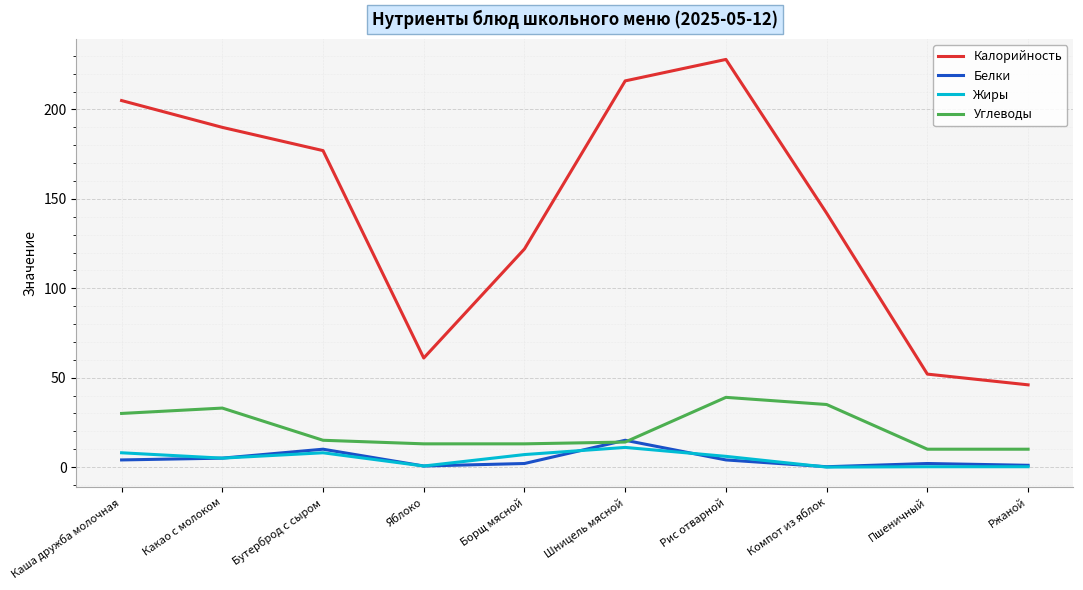

Does the chart display data point markers on the line(s)?

No